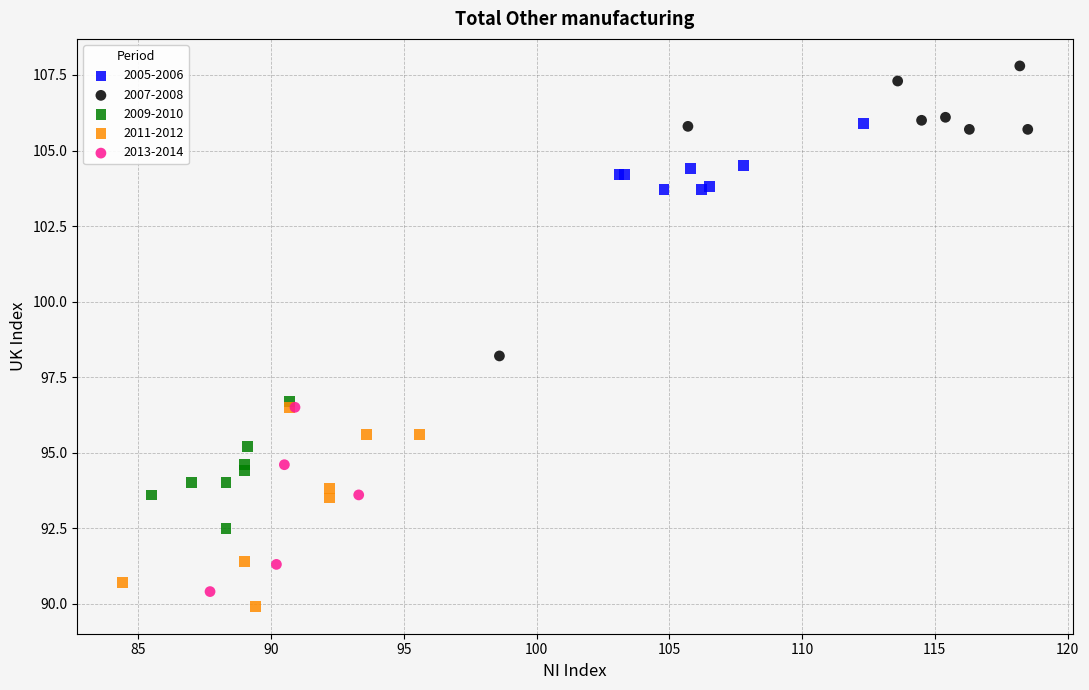

Which series has the widest spread of Y values?

2007-2008